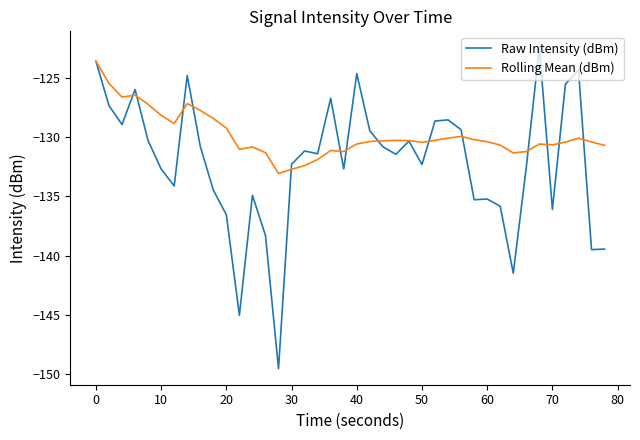

List the series in order of their overall mean, highest first.

Rolling Mean (dBm), Raw Intensity (dBm)